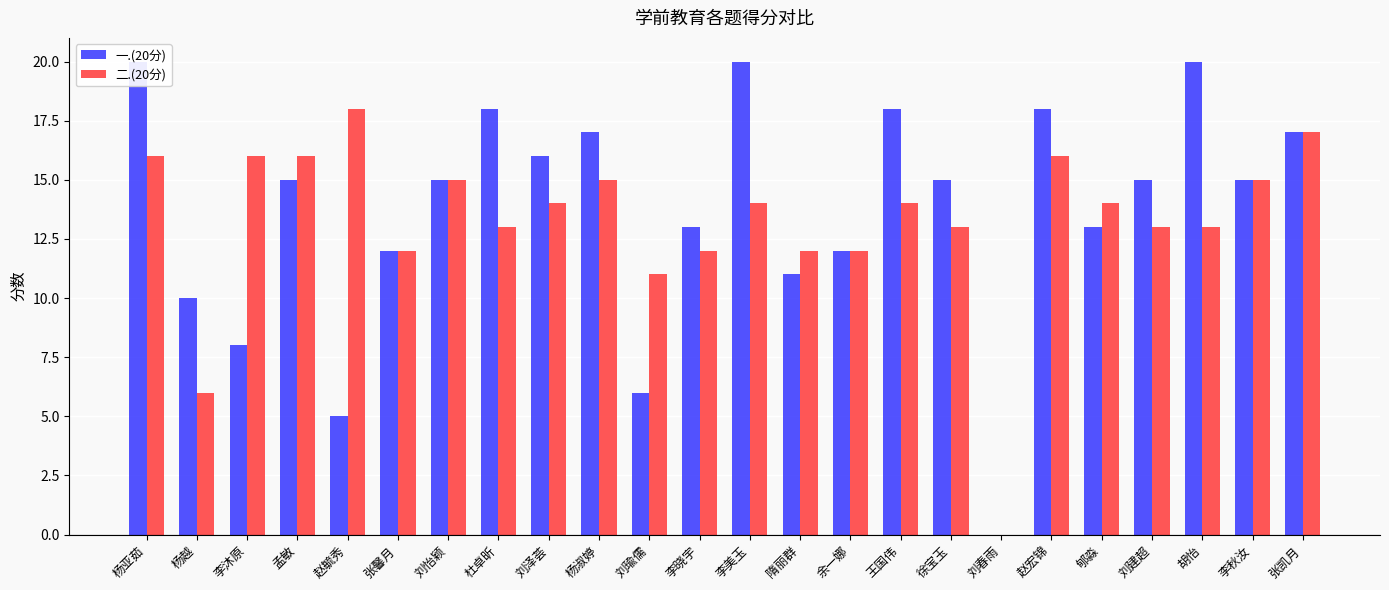

At which category is the sum across all series the highest?

杨亚茹